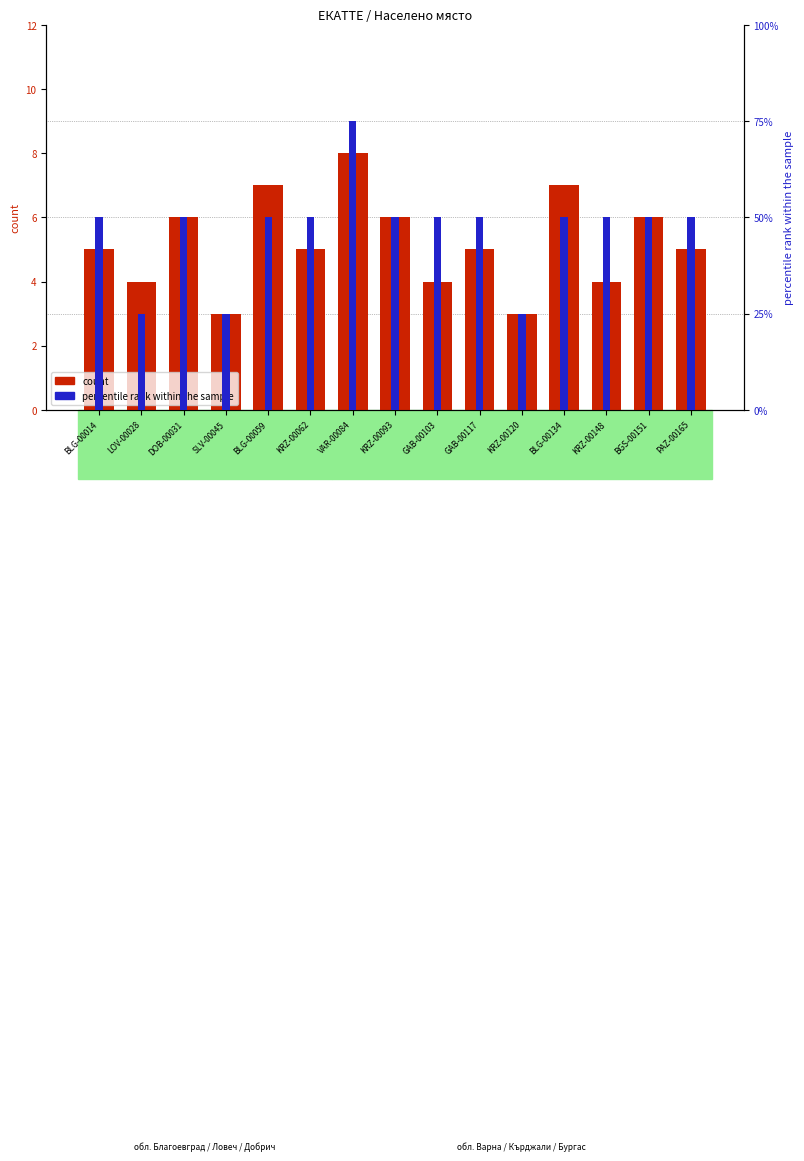

What is the average value of the percentile rank within the sample series?

47